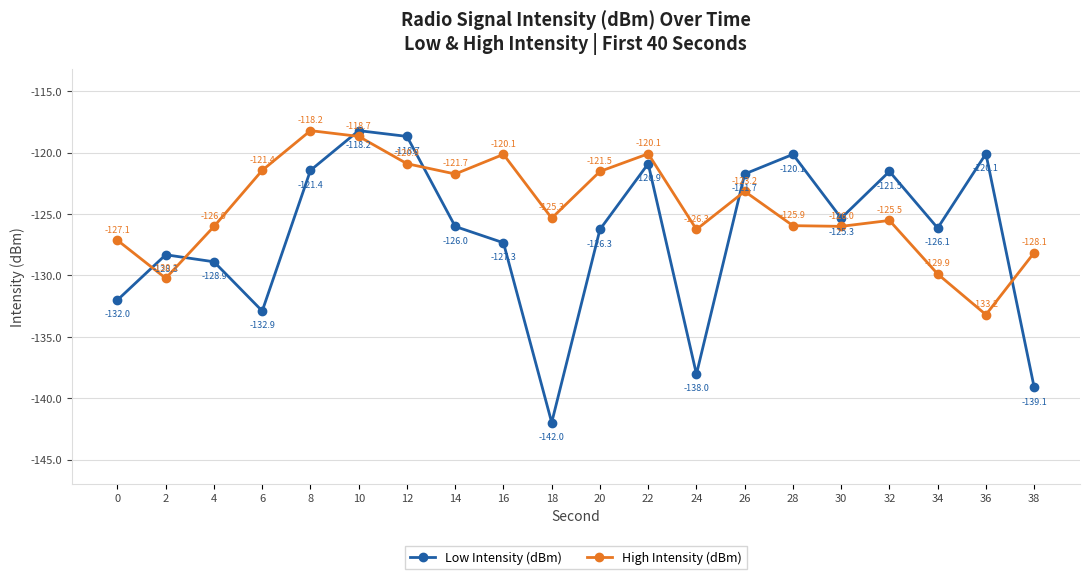

What is the difference between the highest and lowest values at 32?

4.0